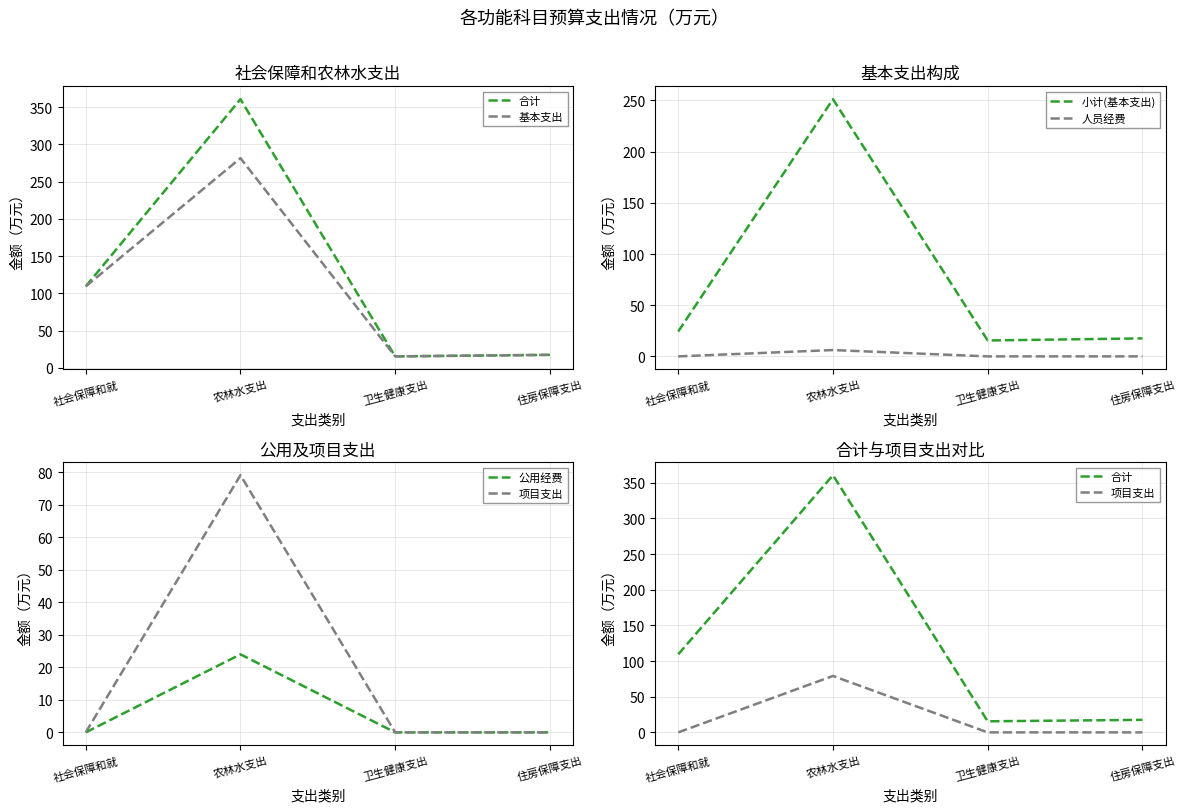

Count the number of categories in the chart.

4